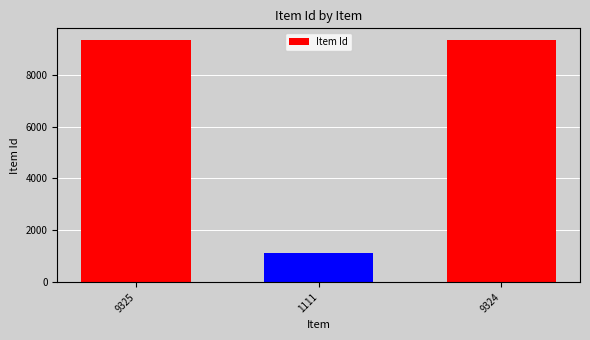

The value at 9325 is 15249. True or false?

False